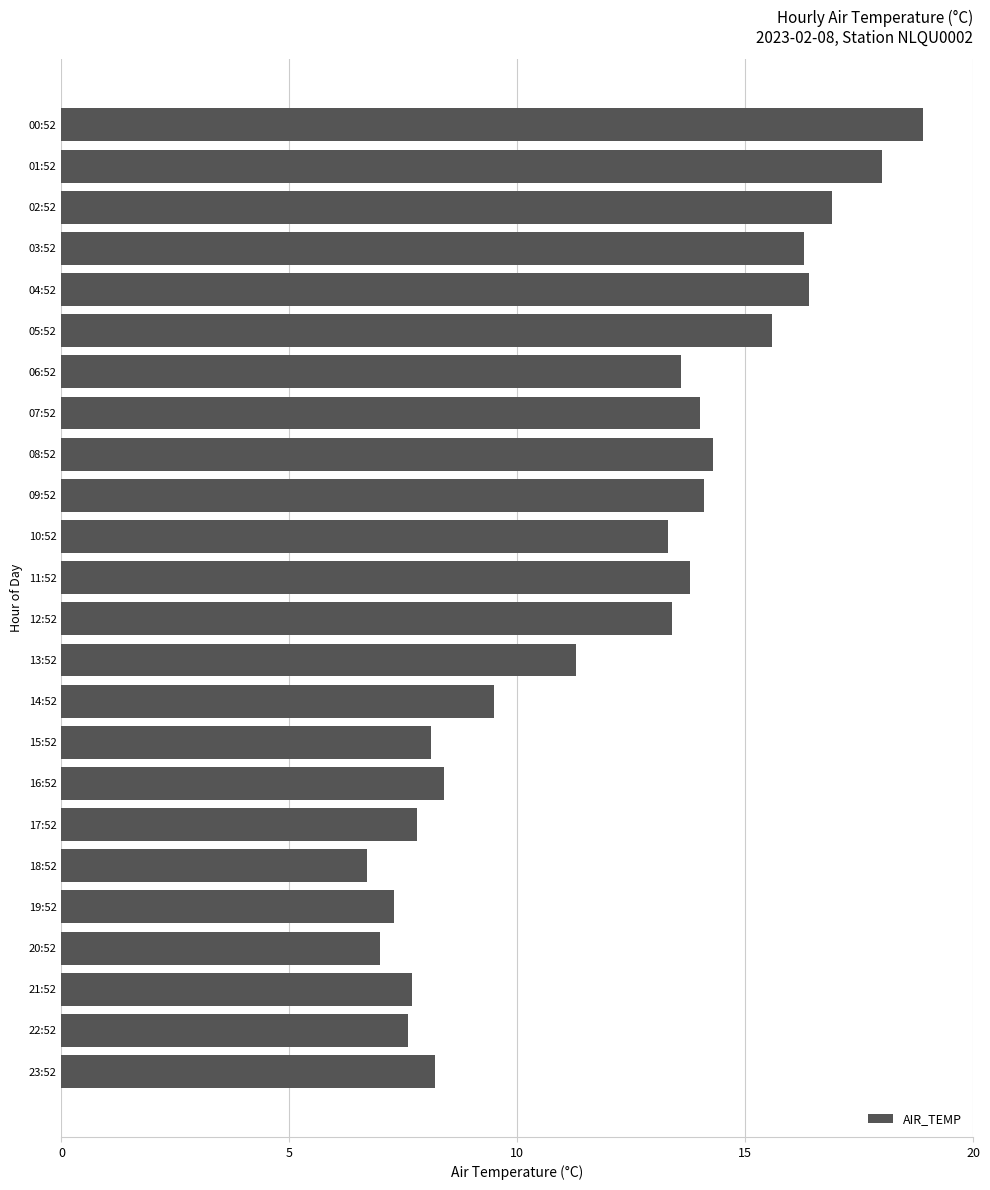

Does the chart contain any negative values?

No